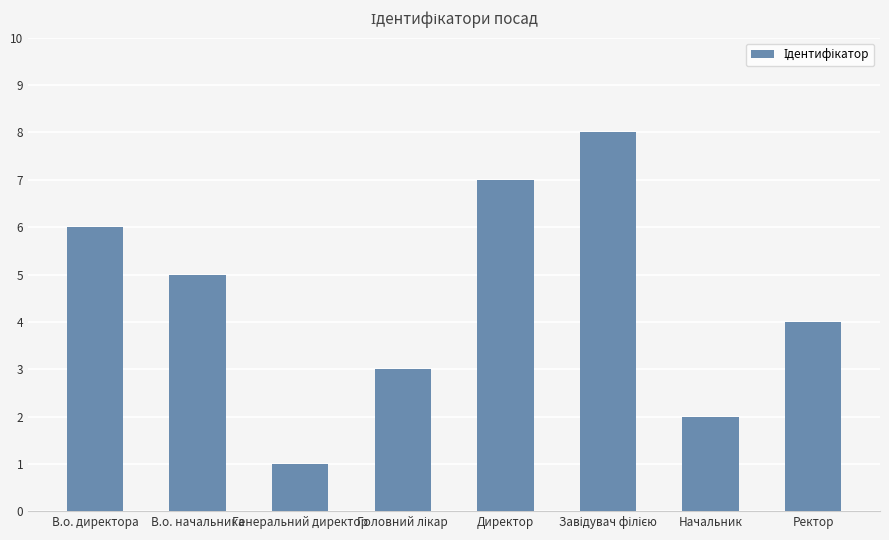

What is the ratio of the value at В.о. начальника to the value at Начальник?

2.5